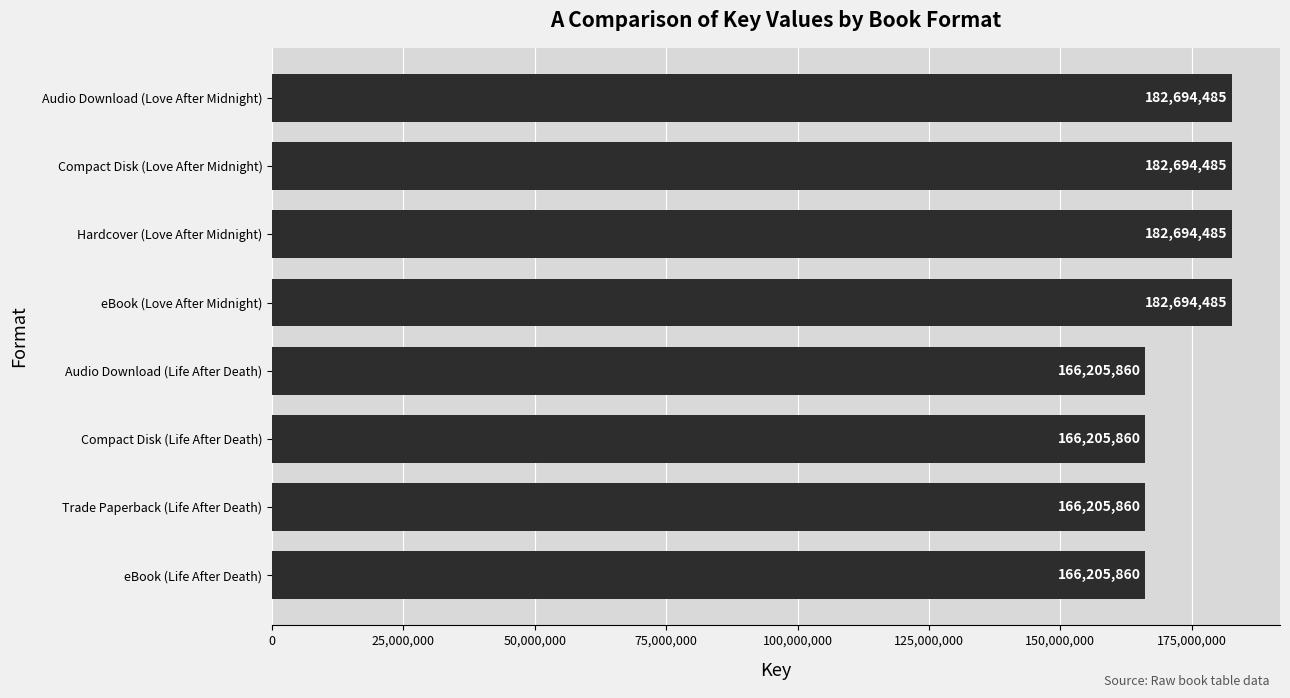

What is the maximum value shown in the chart?

182694485